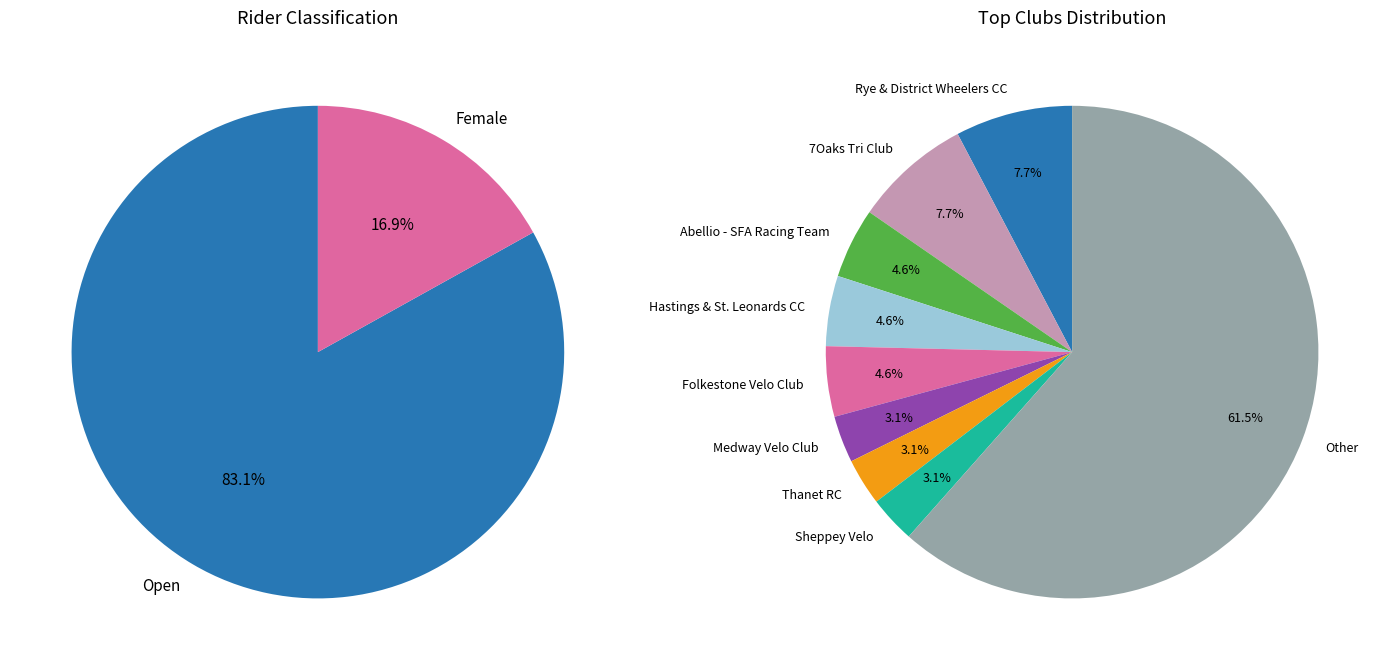

Between Open and Female, which is larger?

Open